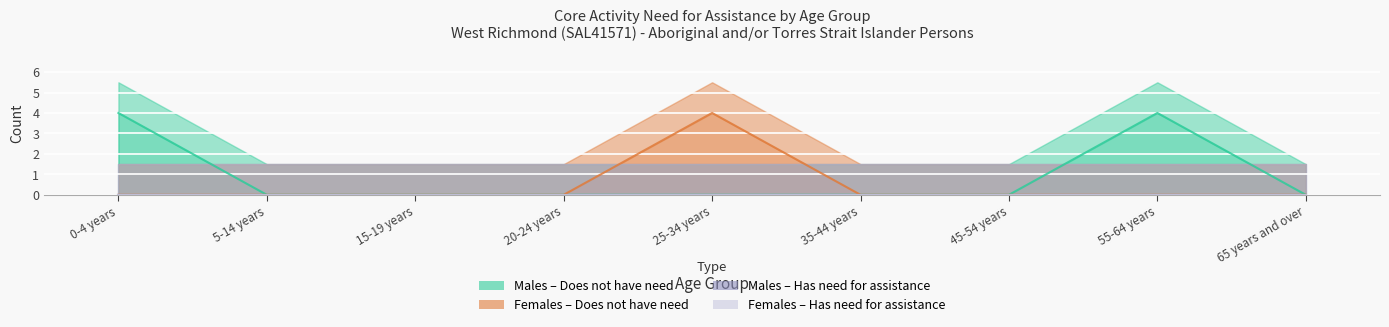

Which label corresponds to the smallest value in the chart?

5-14 years